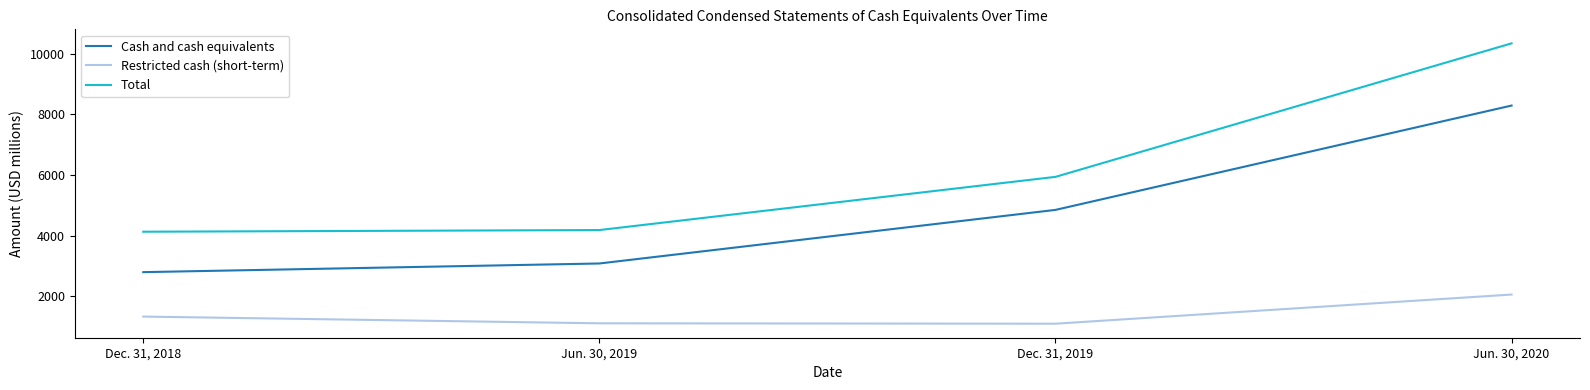

What is the lowest value of the Cash and cash equivalents series?

2791